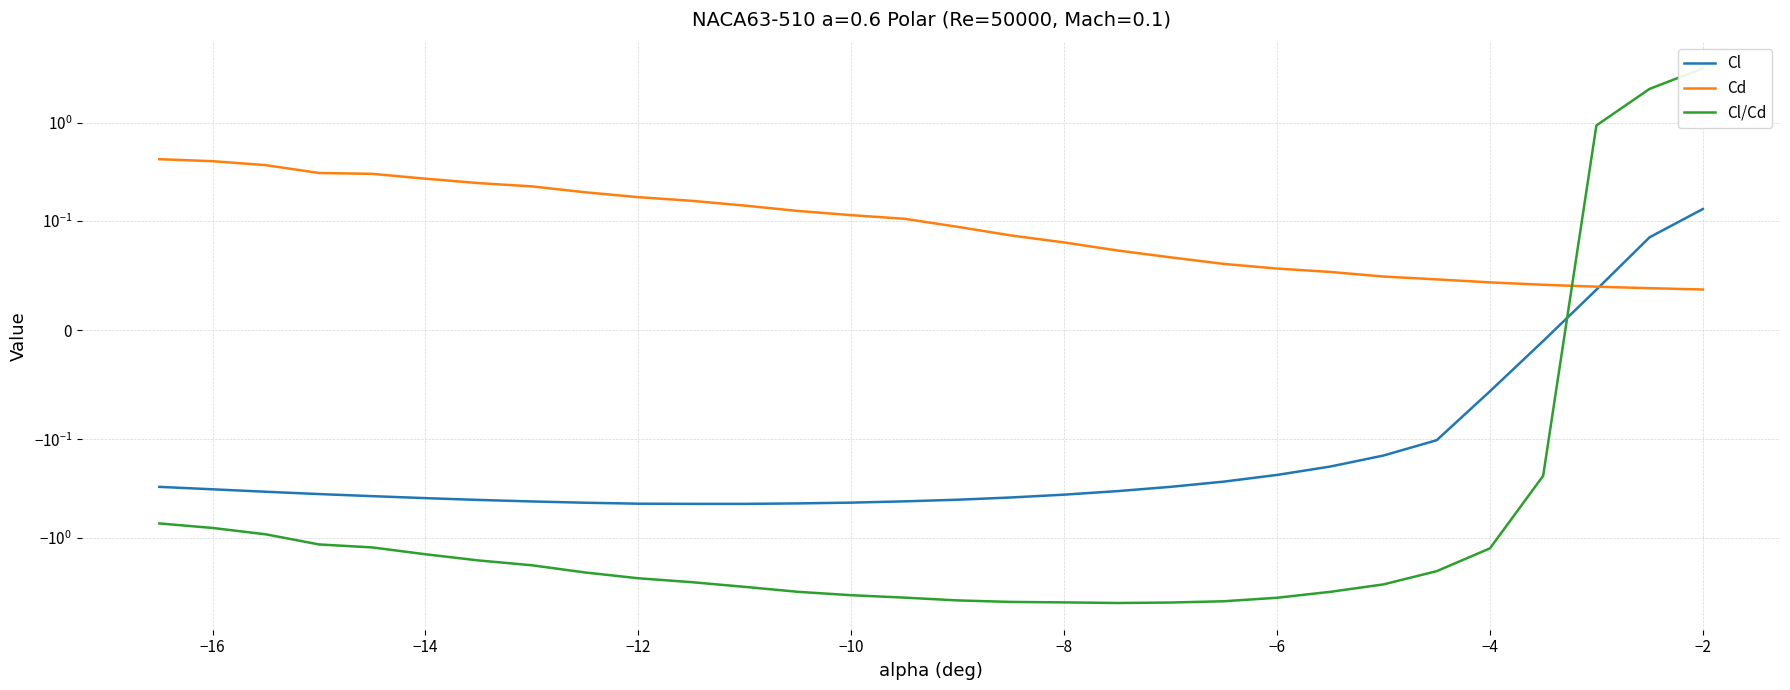

Is the value of Cl/Cd at 29 greater than the value of Cl at 16?

Yes